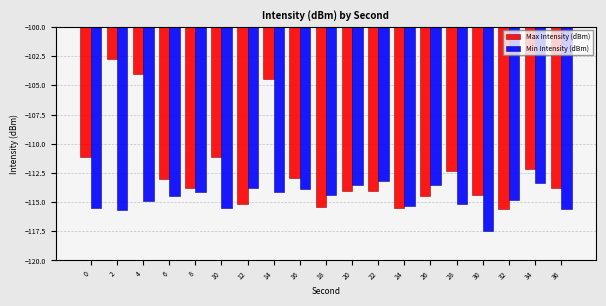

Rank the series by their average value, from lowest to highest.

Min Intensity (dBm), Max Intensity (dBm)